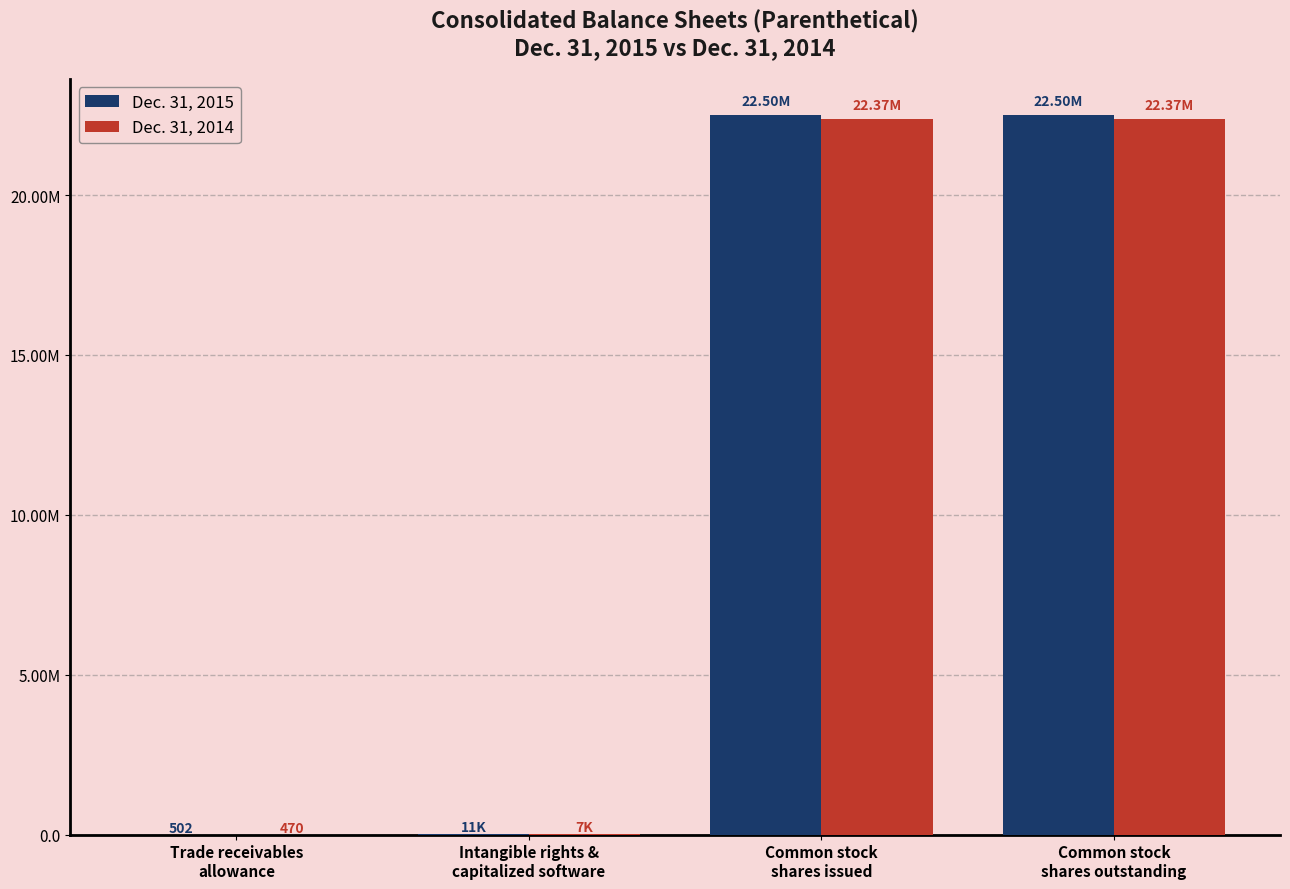

Read the Dec. 31, 2014 value at Trade receivables
allowance, to the nearest 50.

450